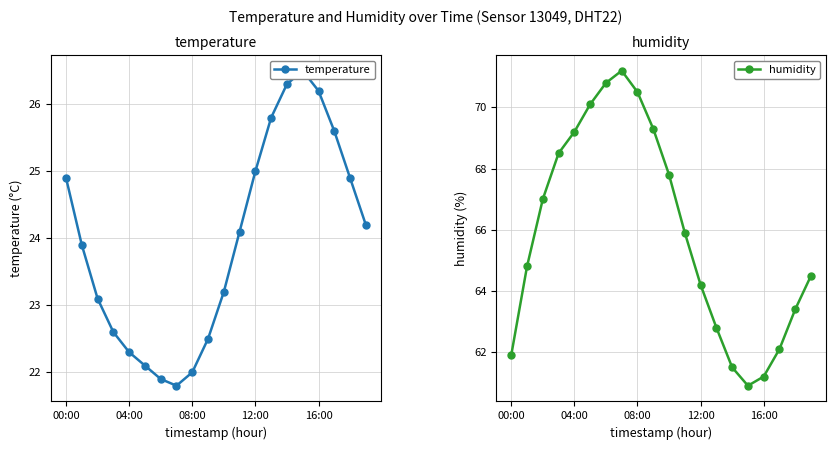

Is the value of humidity at 7 greater than the value of temperature at 19?

Yes